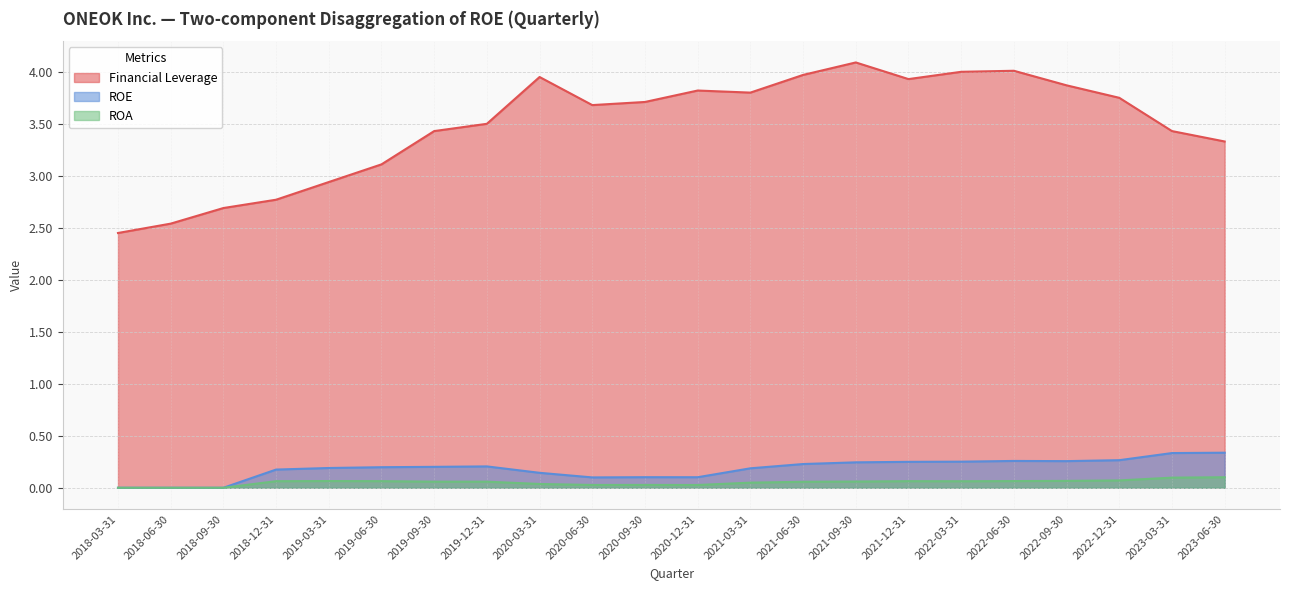

What is the label of the 11th point from the right?

2020-12-31